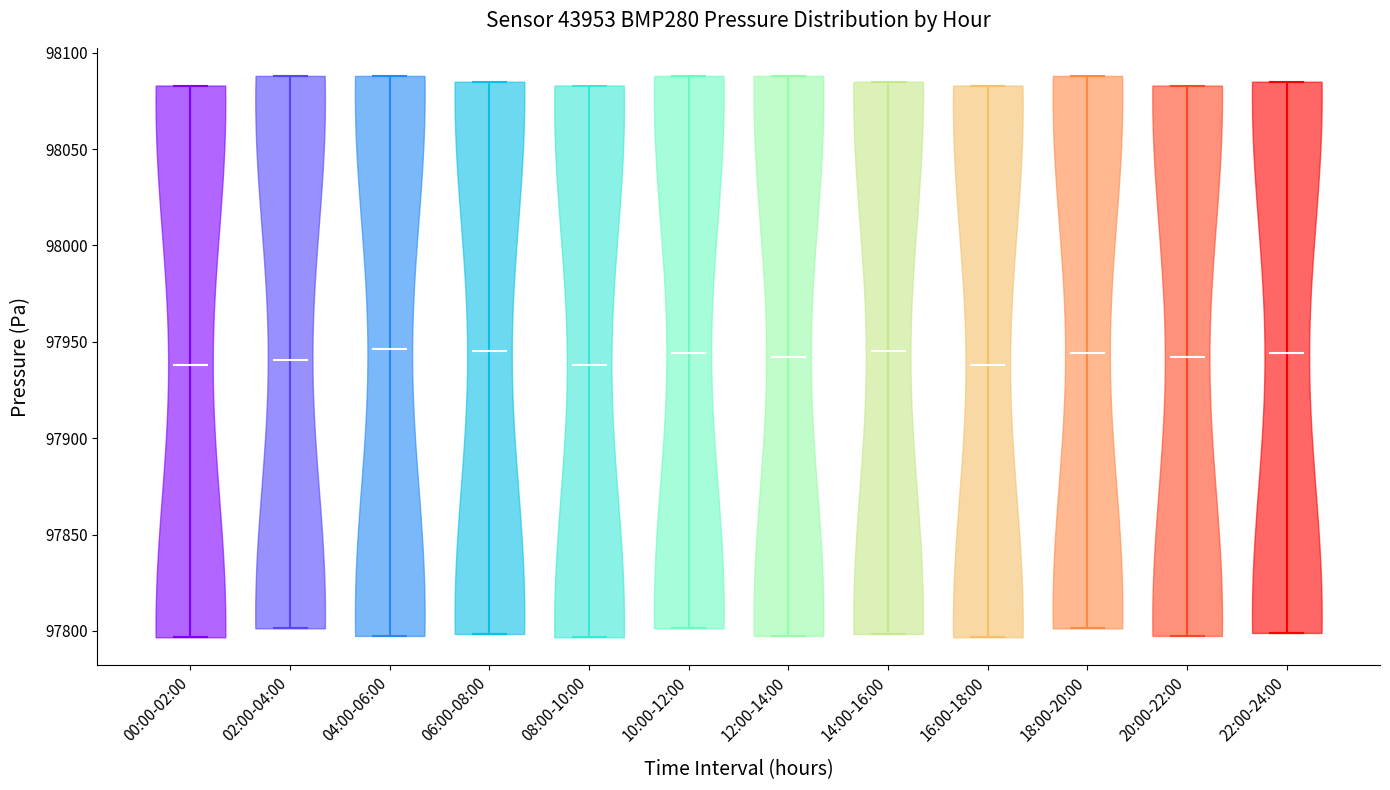

Reading left to right, read every violin against the y-axis: where its median line is, and the lowest and highest points it reaches. The values are not printed on the chart, so give them approximately, as read against the axis.

00:00-02:00: median line 97940, lowest point 97795, highest point 98085
02:00-04:00: median line 97940, lowest point 97800, highest point 98090
04:00-06:00: median line 97945, lowest point 97795, highest point 98090
06:00-08:00: median line 97945, lowest point 97800, highest point 98085
08:00-10:00: median line 97940, lowest point 97795, highest point 98085
10:00-12:00: median line 97945, lowest point 97800, highest point 98090
12:00-14:00: median line 97940, lowest point 97795, highest point 98090
14:00-16:00: median line 97945, lowest point 97800, highest point 98085
16:00-18:00: median line 97940, lowest point 97795, highest point 98085
18:00-20:00: median line 97945, lowest point 97800, highest point 98090
20:00-22:00: median line 97940, lowest point 97795, highest point 98085
22:00-24:00: median line 97945, lowest point 97800, highest point 98085